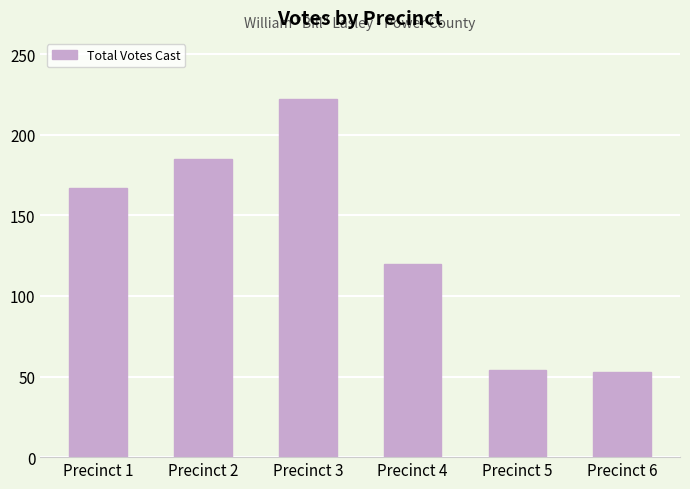

Is it true that the value at Precinct 3 is 72?

False